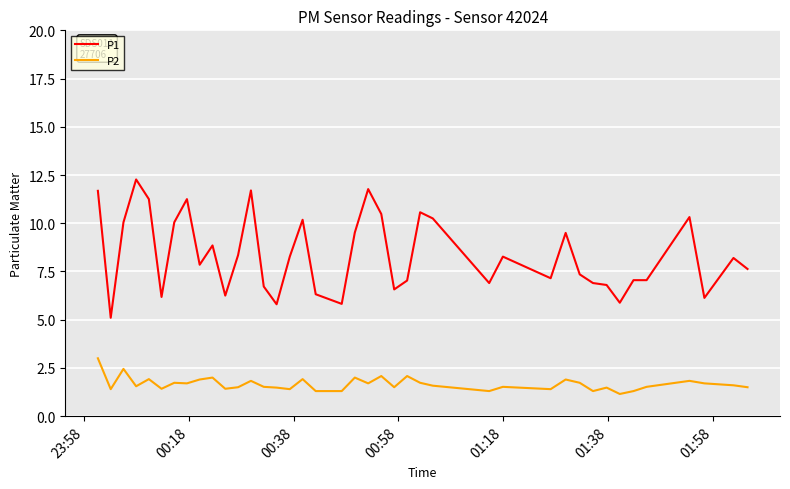

True or false: P2 and P1 intersect in this chart.

False